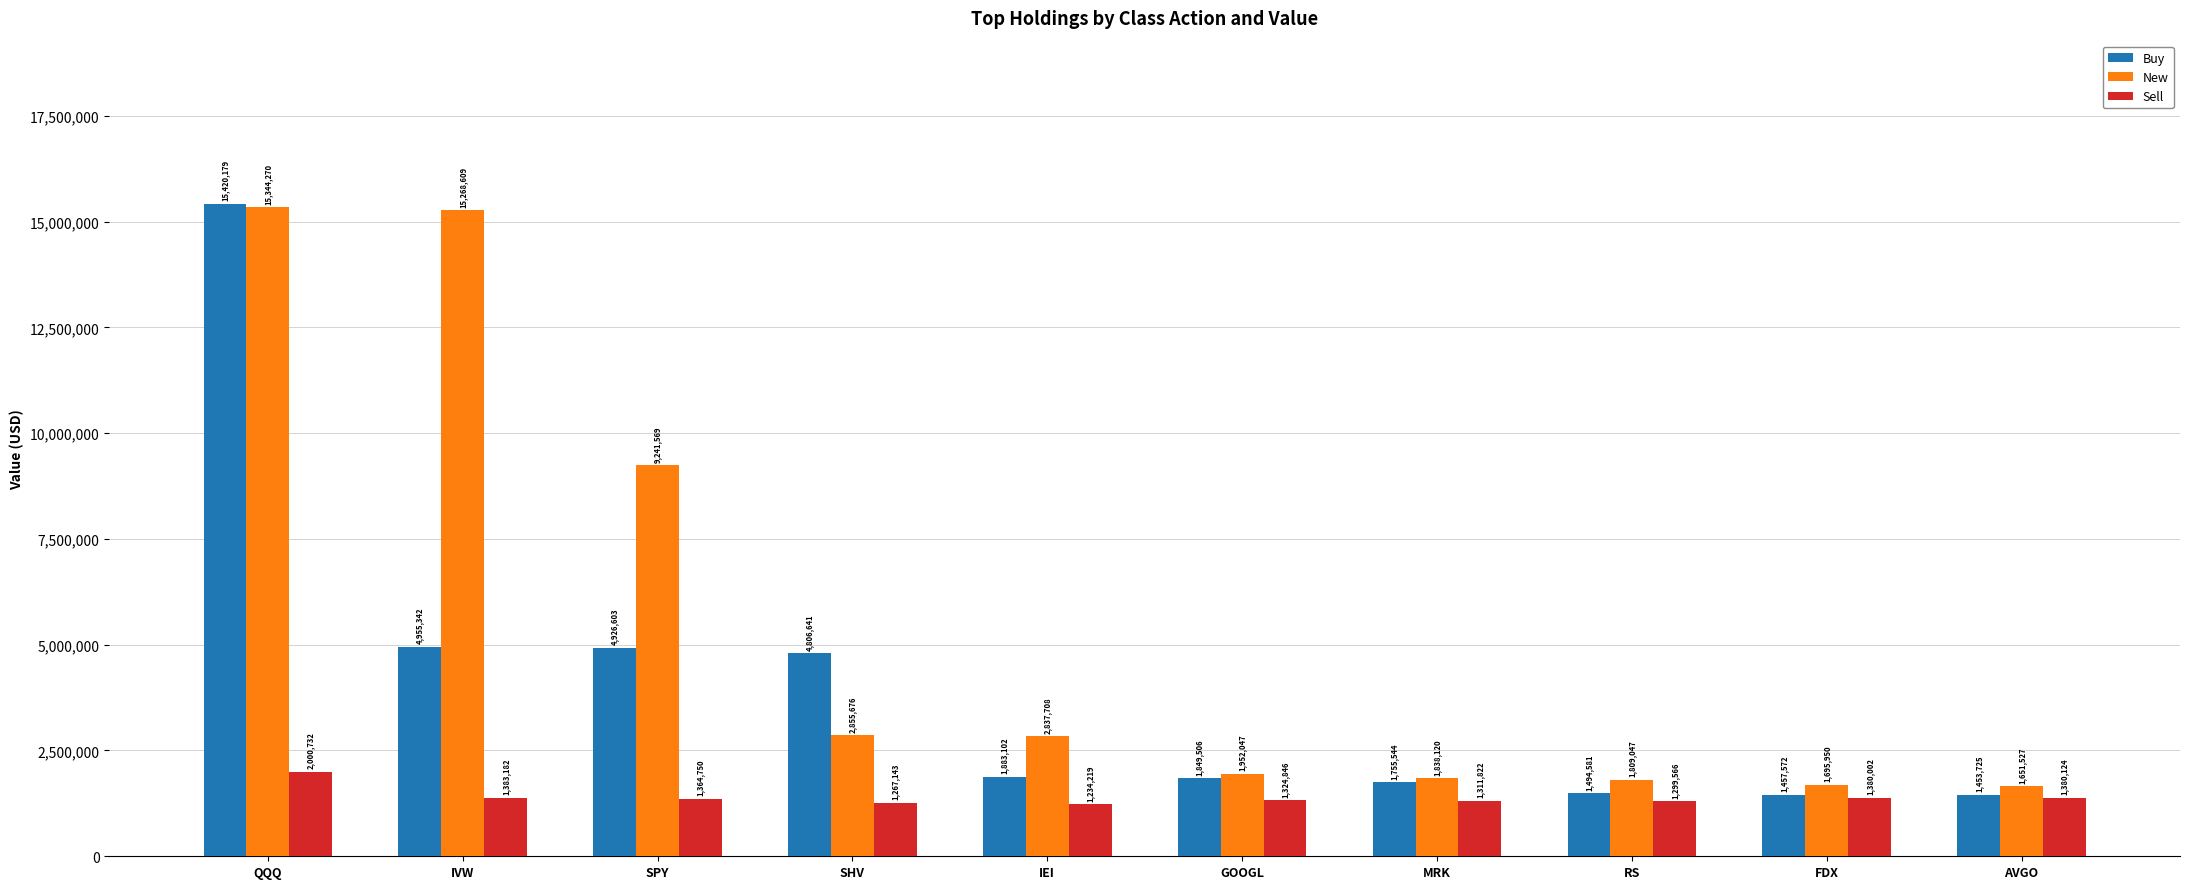

Does the chart contain any negative values?

No